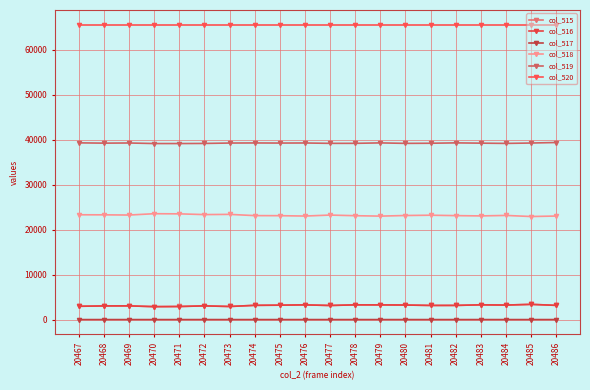

The col_520 series shows 65535 at 20481. True or false?

True